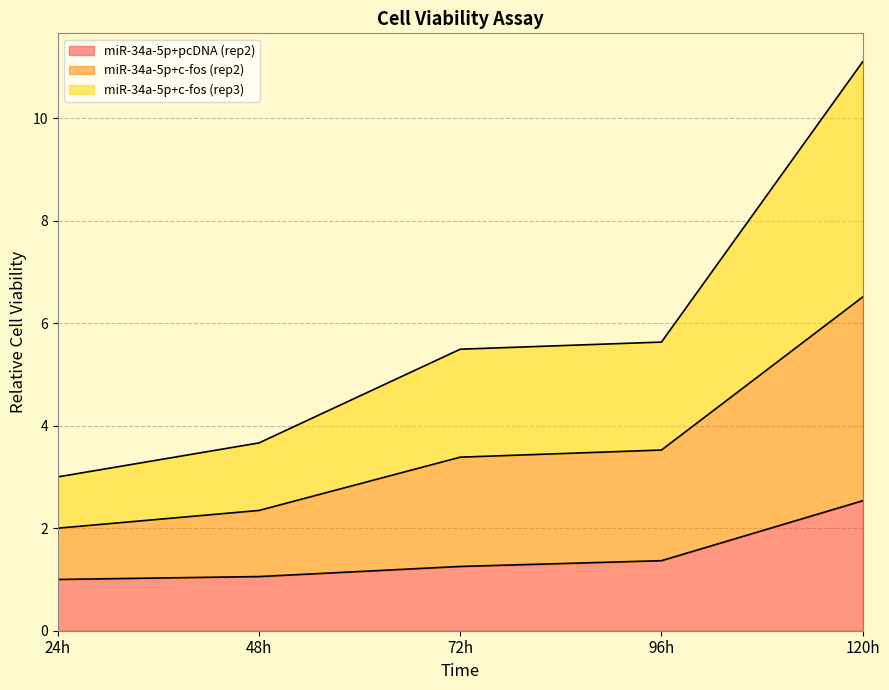

What is the highest value of the miR-34a-5p+pcDNA (rep2) series?

2.5